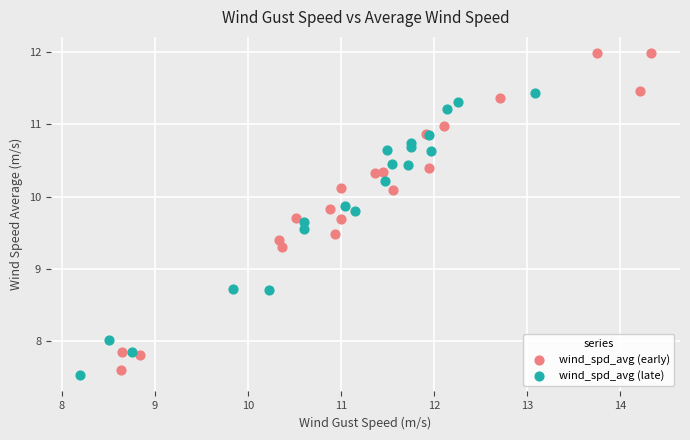

Which series has the widest spread of Y values?

wind_spd_avg (early)